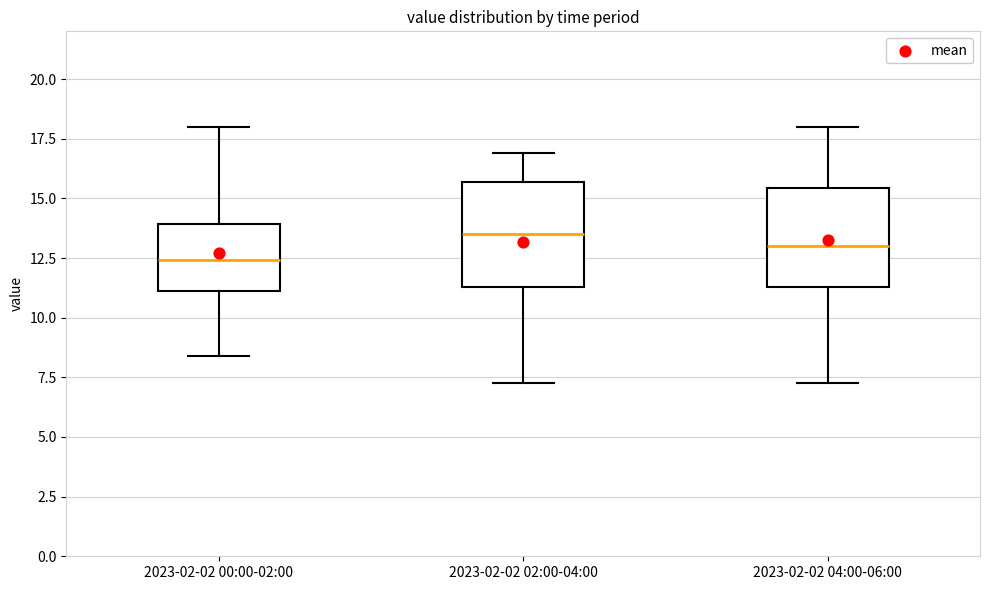

Which box has the lowest median line?

2023-02-02 00:00-02:00